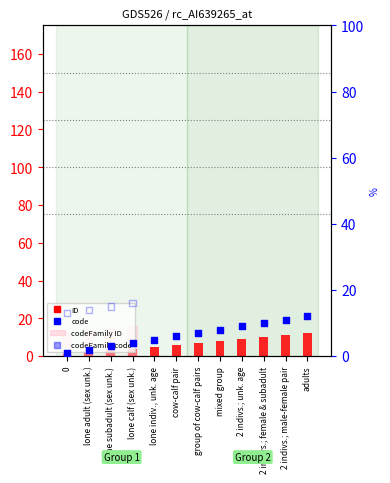

Which series contains the lowest Y value?

ID